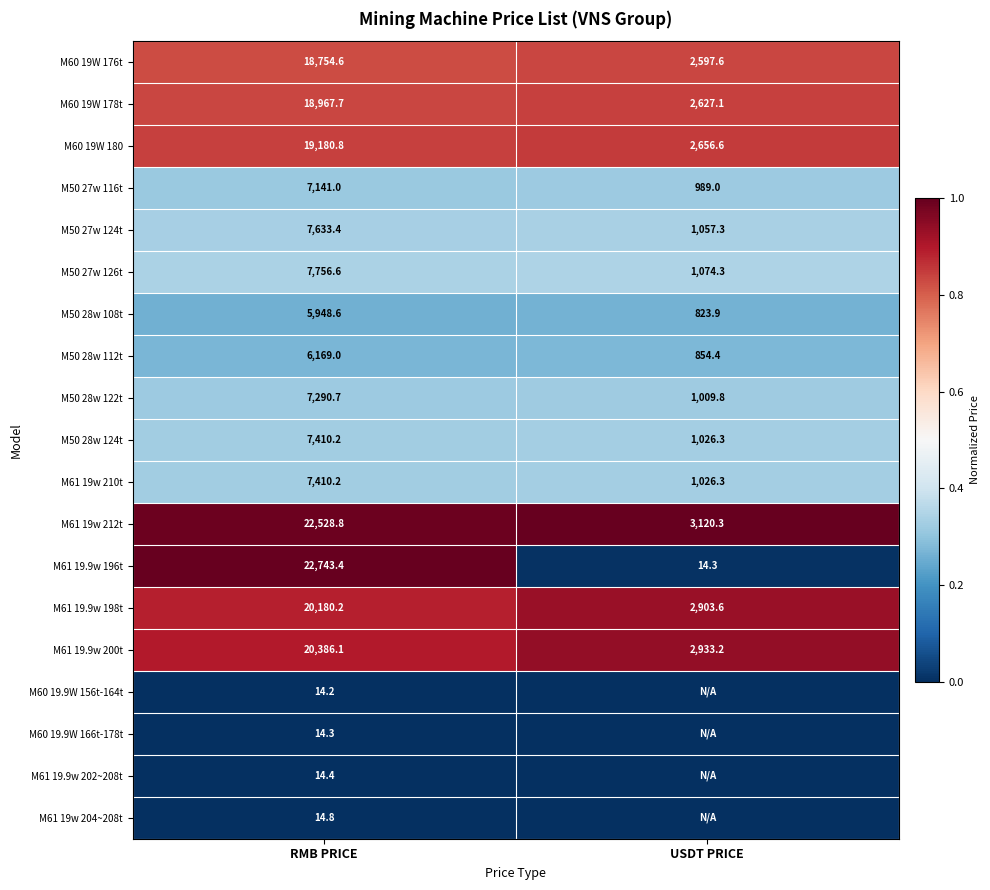

Rank the categories by M61 19.9w 196t value from highest to lowest.

RMB PRICE, USDT PRICE